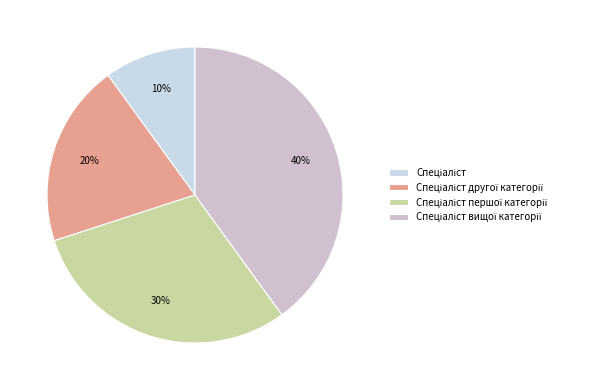

Count the number of slices in the pie.

4